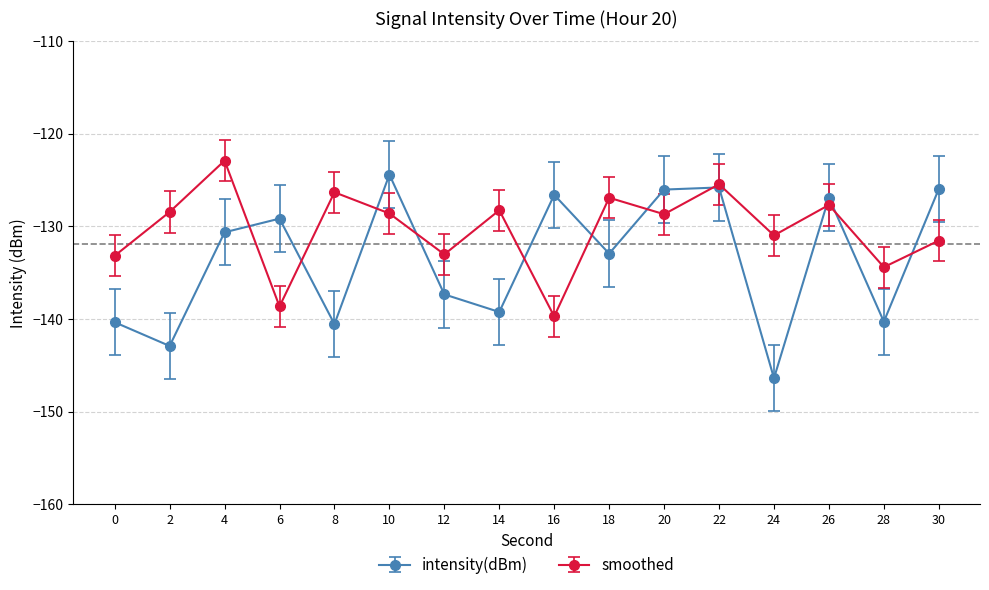

How many lines are shown in the chart?

2